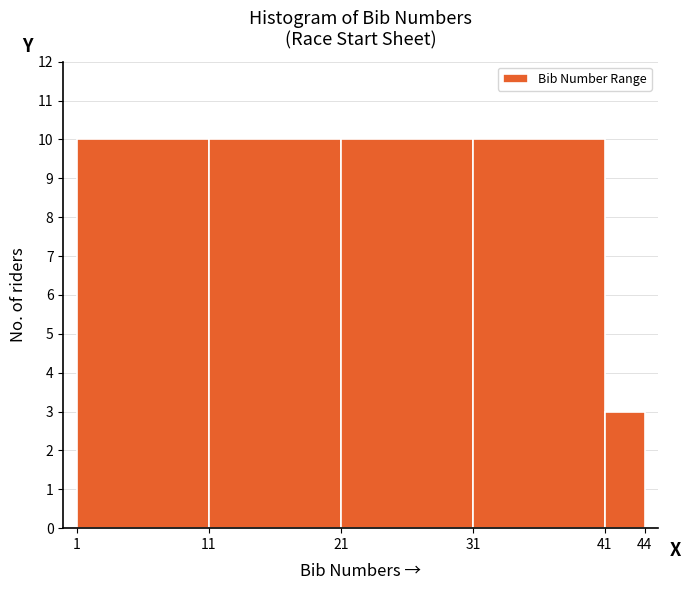

How tall is the bar that spans 41 to 44 on the x-axis? The values are not printed on the chart, so give them approximately, as read against the axis.

3